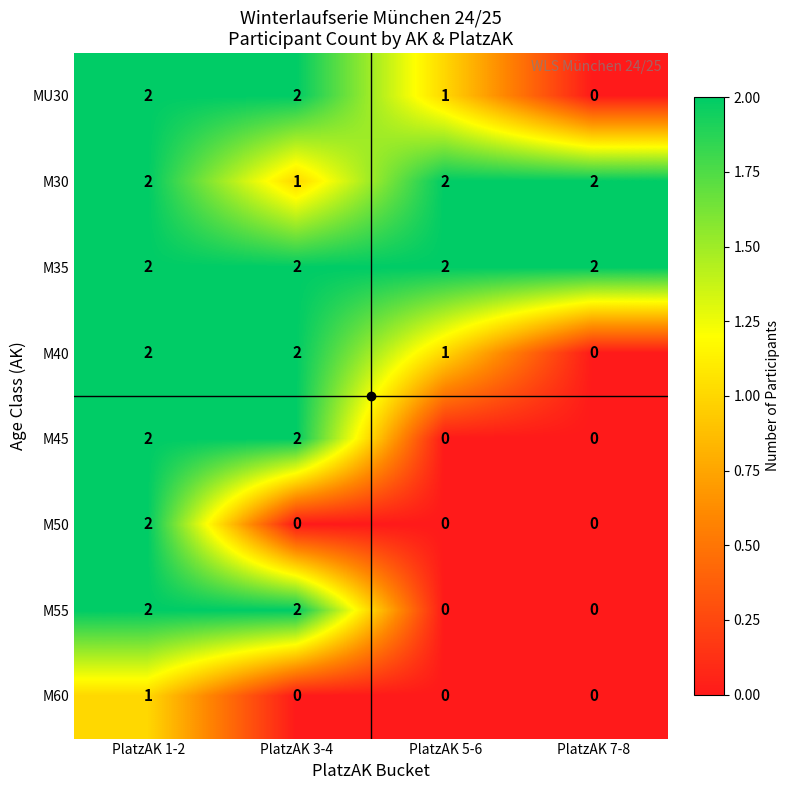

At how many categories does at least one series exceed 0?

4